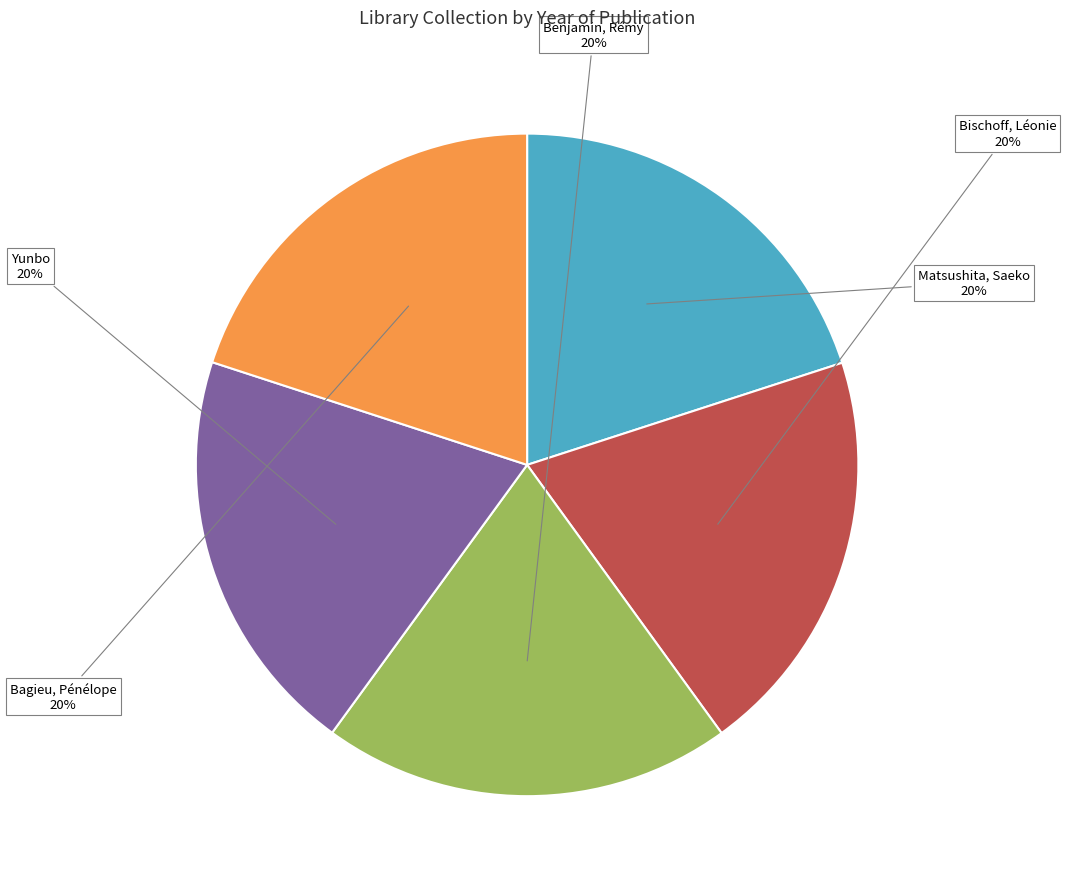

What percentage is the Matsushita, Saeko slice, to the nearest percent?

20%